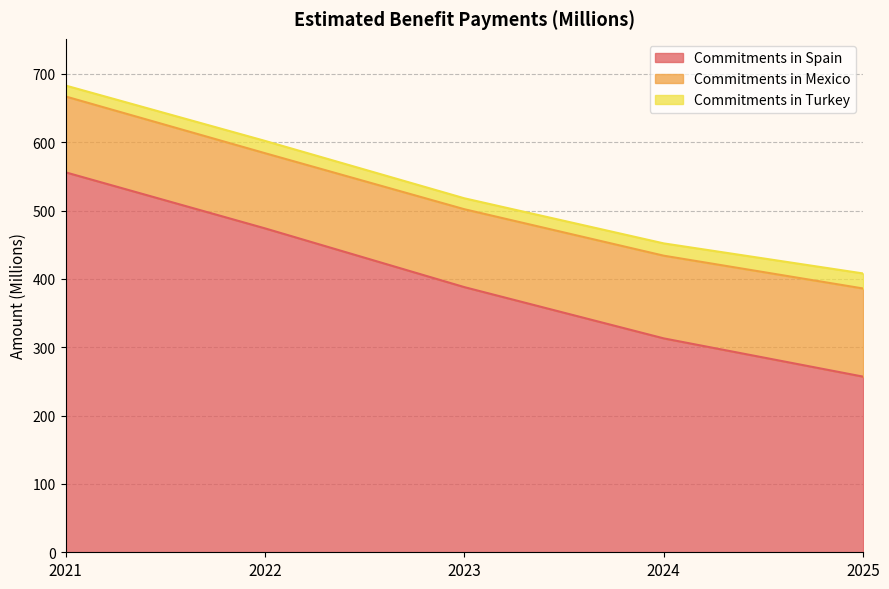

Reading left to right, transcribe all the data shown in this chart.

Commitments in Spain: 556	474	388	313	257
Commitments in Mexico: 111	110	114	121	129
Commitments in Turkey: 16	18	16	18	22